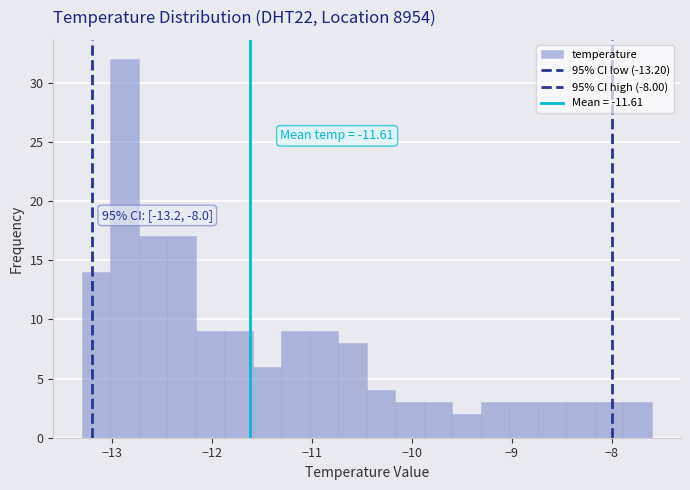

Around what value on the x-axis is the tallest bar? Give the approximate position of its centre, as read against the axis.

-12.9